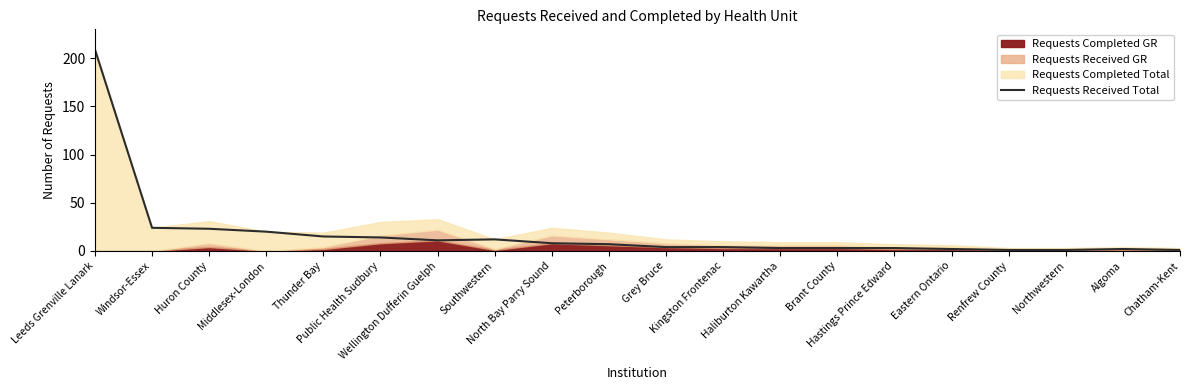

Which has a higher value, Windsor-Essex or Chatham-Kent?

Windsor-Essex